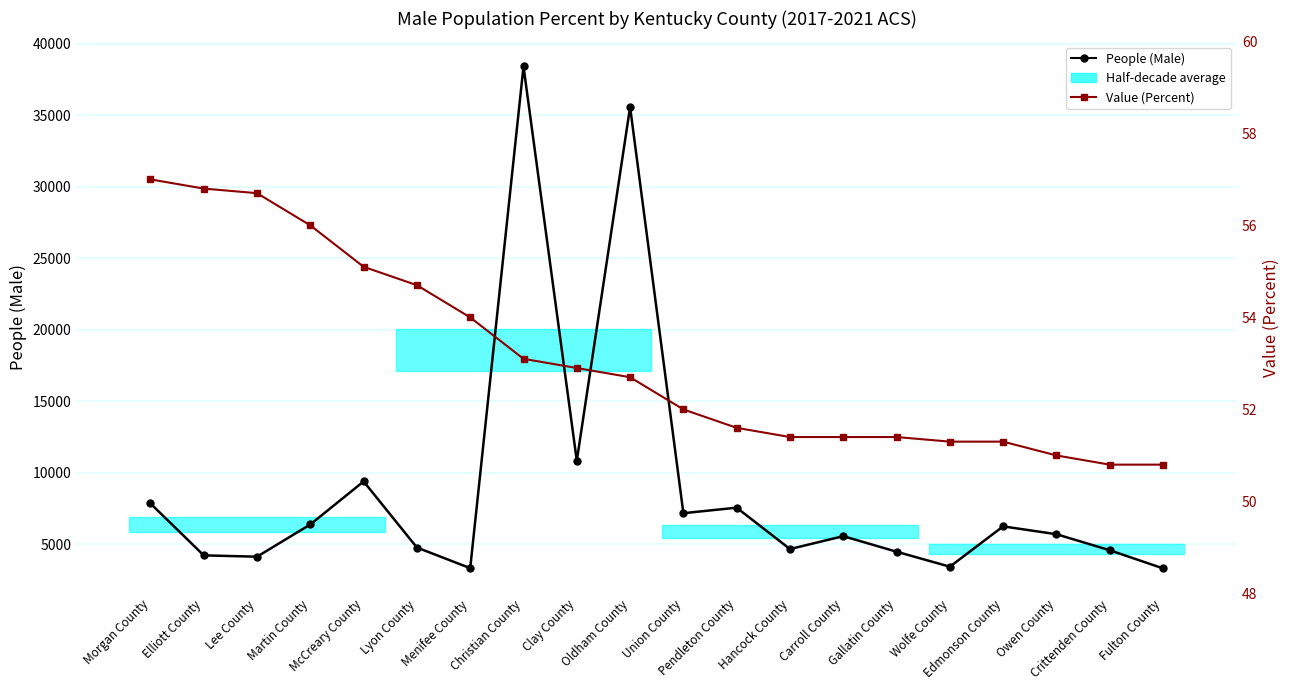

Which category has the lowest value in the People (Male) series?

Fulton County